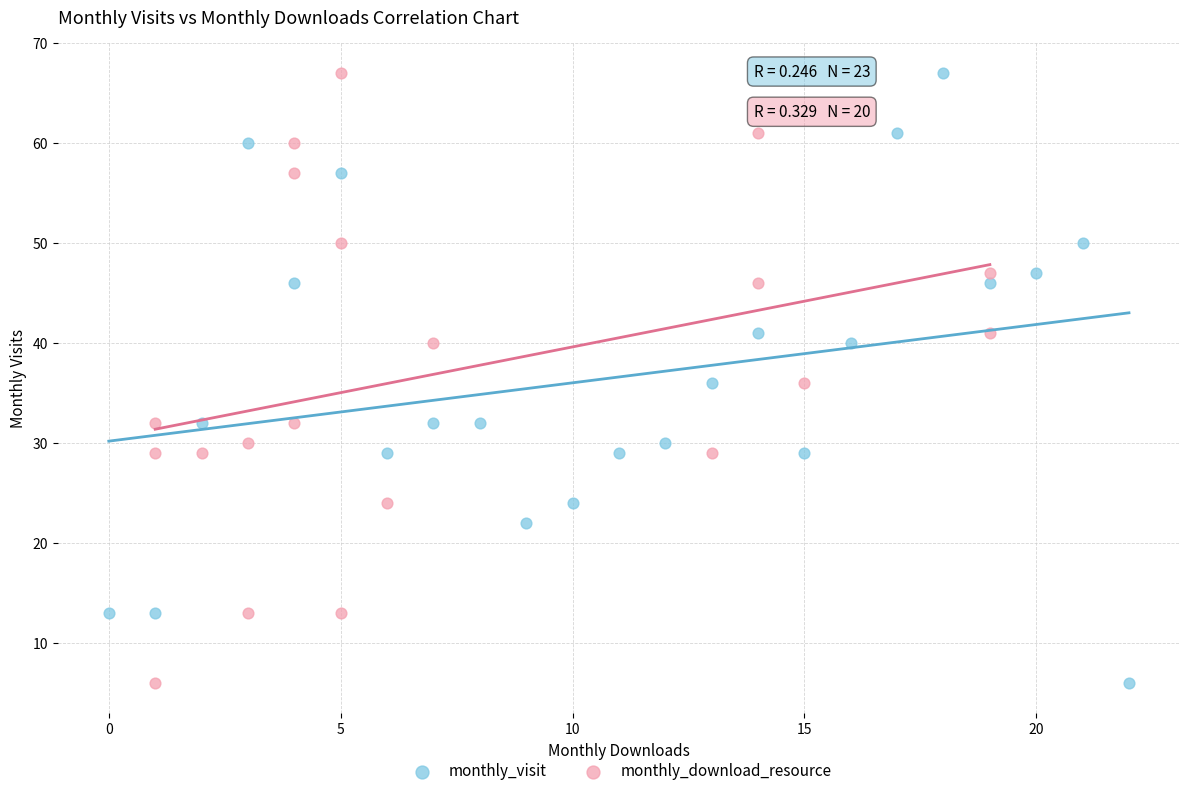

What are all the series names shown in the legend?

monthly_visit, monthly_download_resource